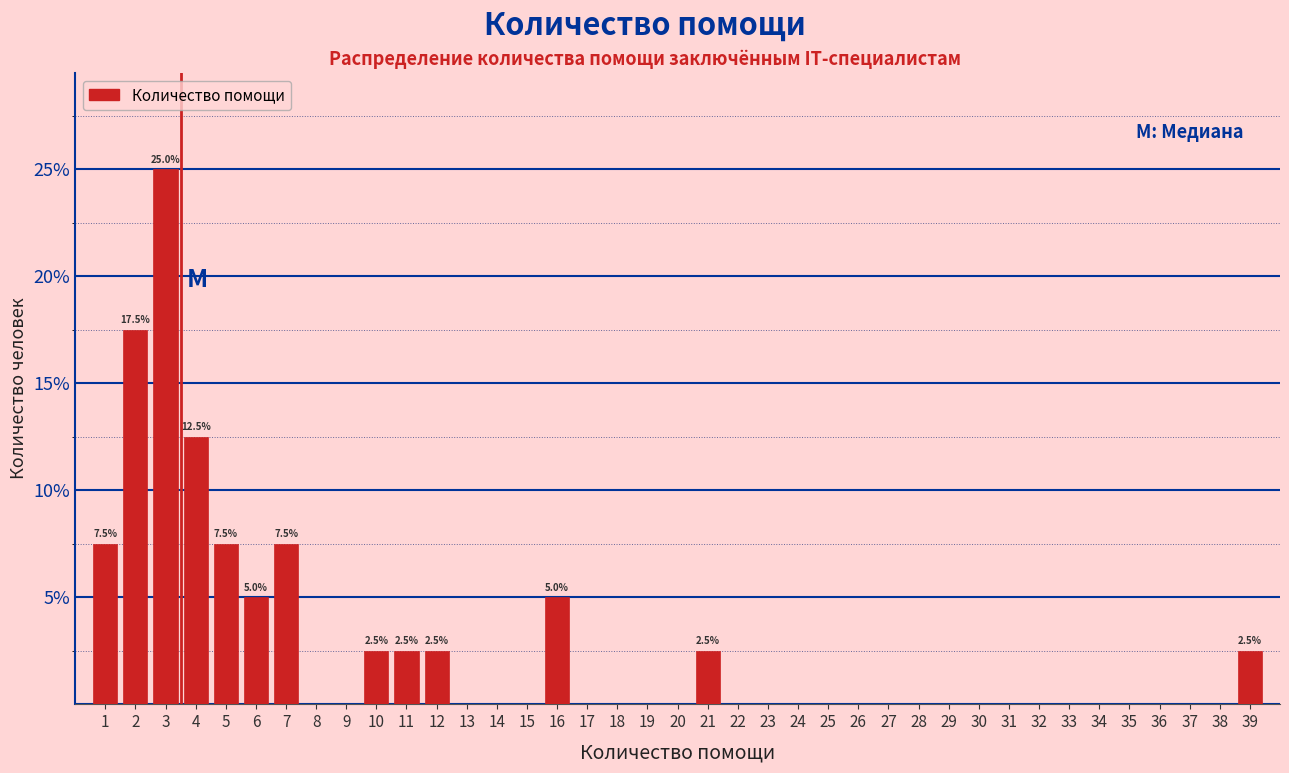

Which range on the x-axis has the tallest bar?

2.5 to 3.5